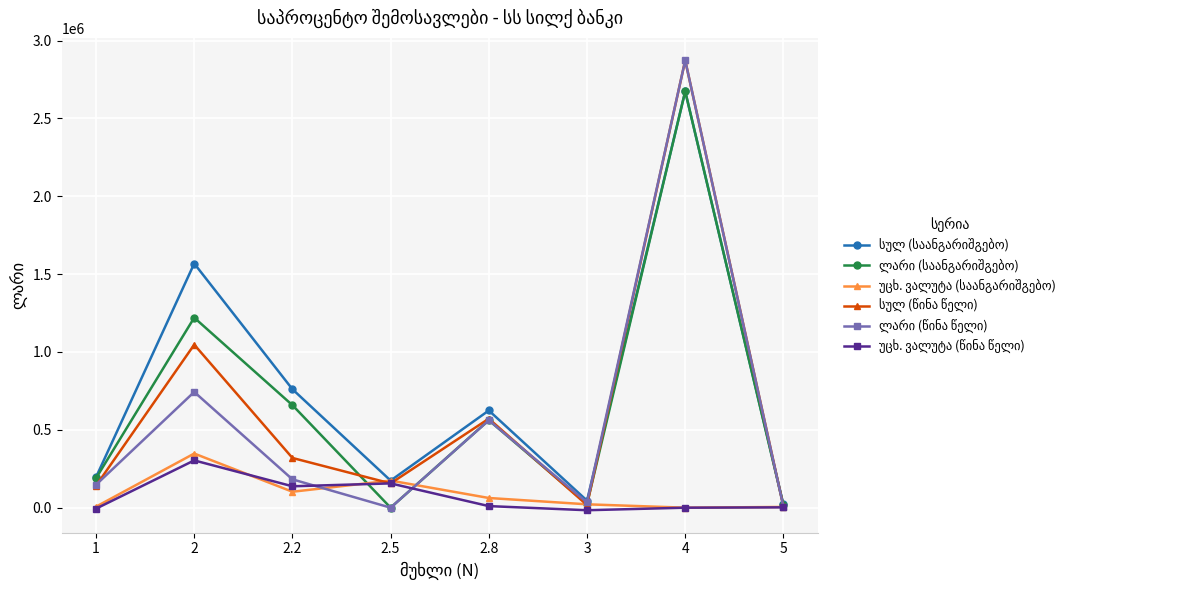

What is the difference between the highest and lowest values at 4?

2872714.0